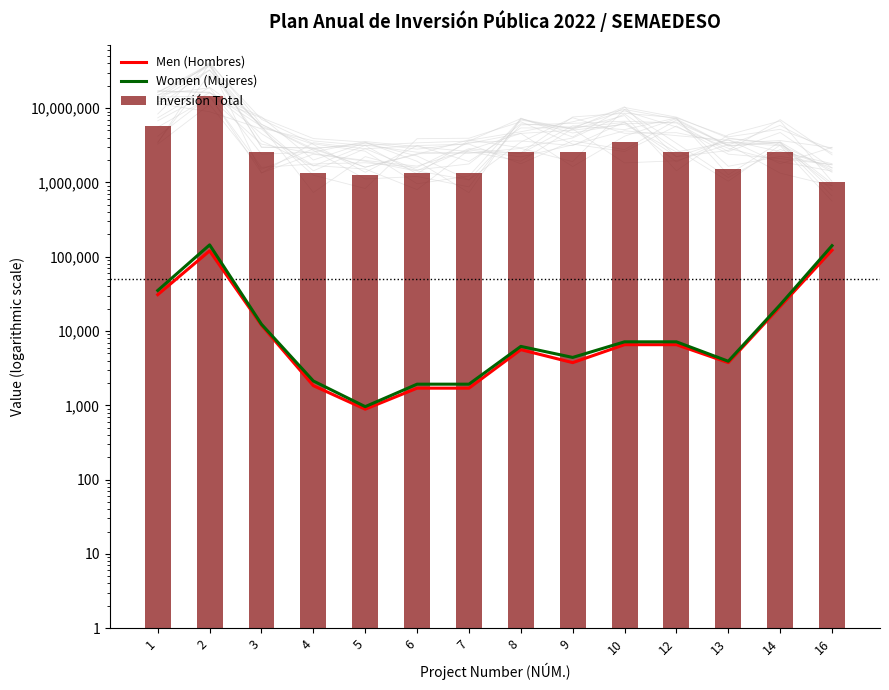

How many distinct data groups are displayed?

3